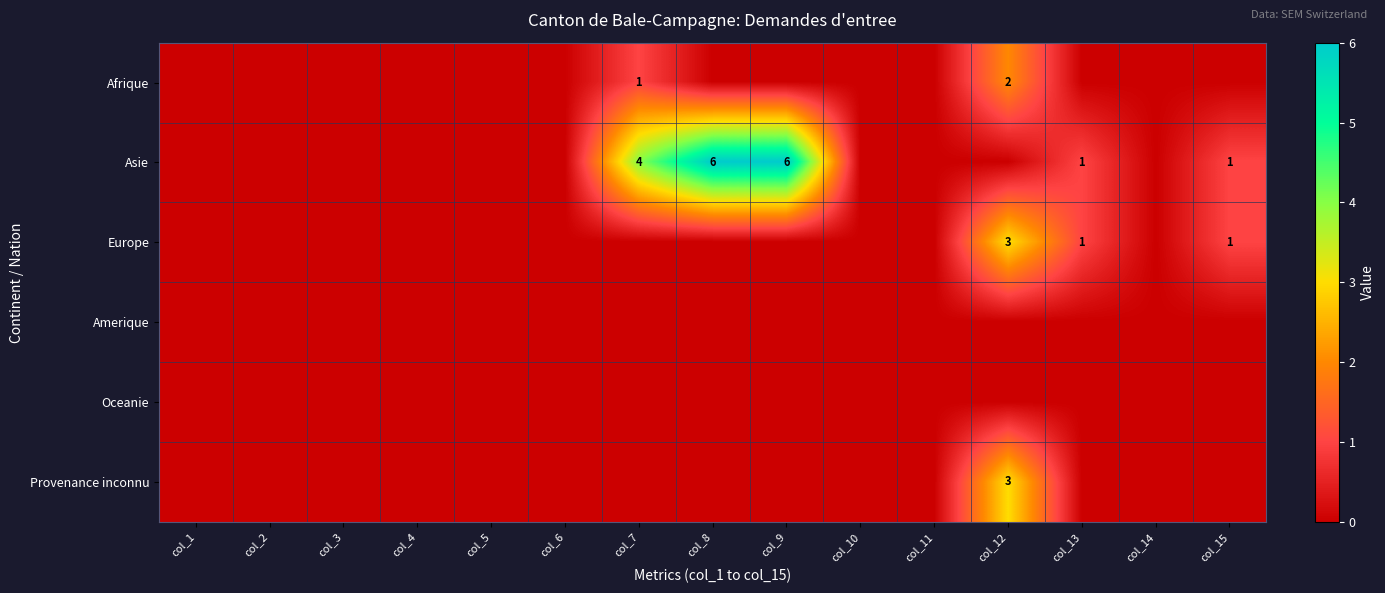

Is it true that Afrique equals -1 at col_15?

False